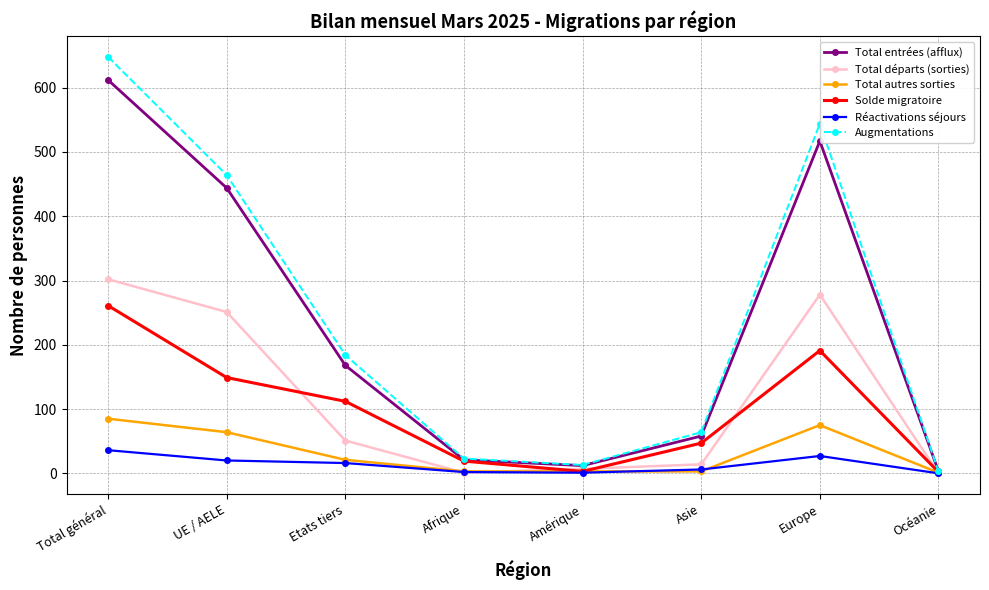

True or false: Total autres sorties has a value of 24 at Total général.

False